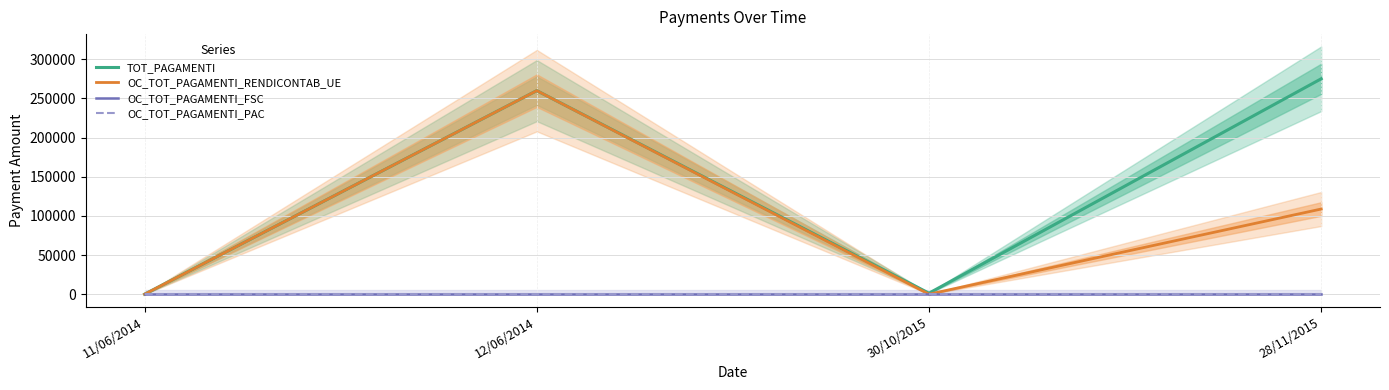

Does the chart display data point markers on the line(s)?

No